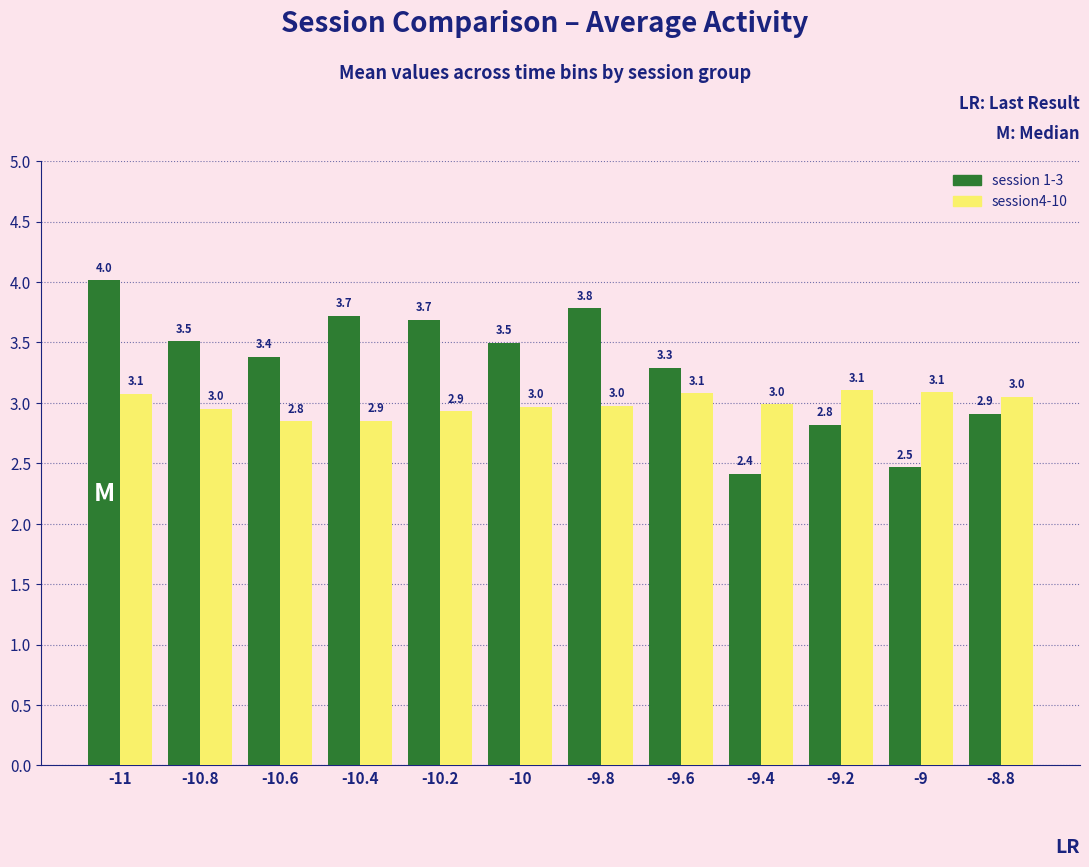

What is the difference between the maximum and minimum values in the session 1-3 series?

1.6